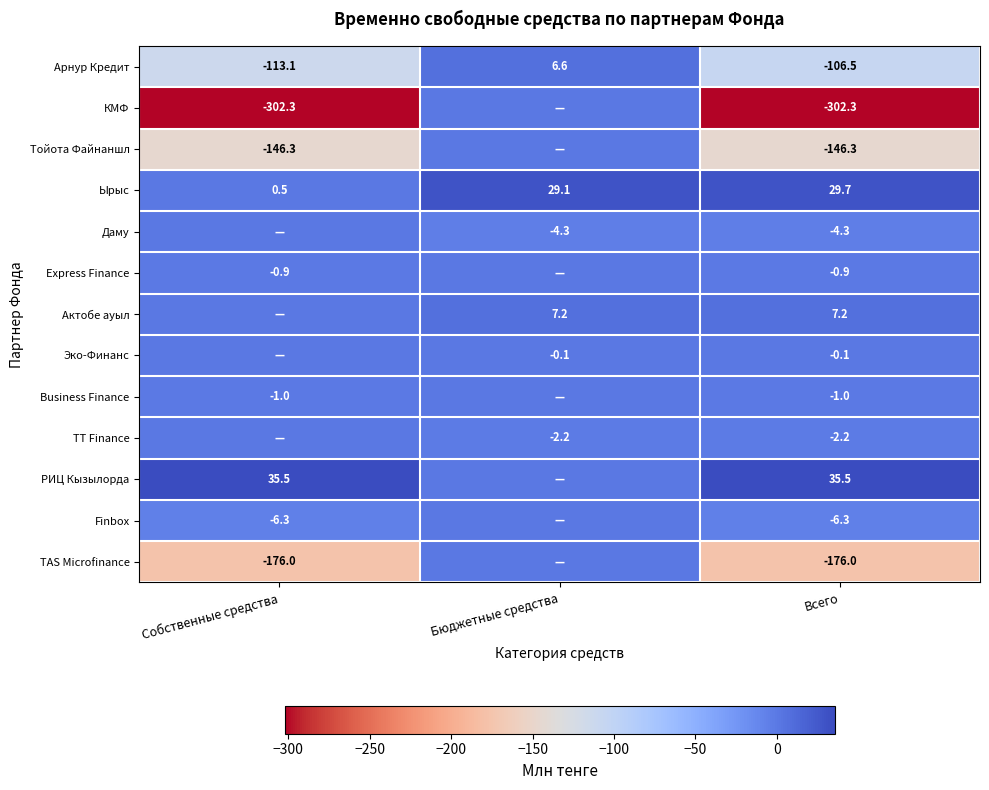

What is the difference between the highest and lowest values at Собственные средства?

337.8